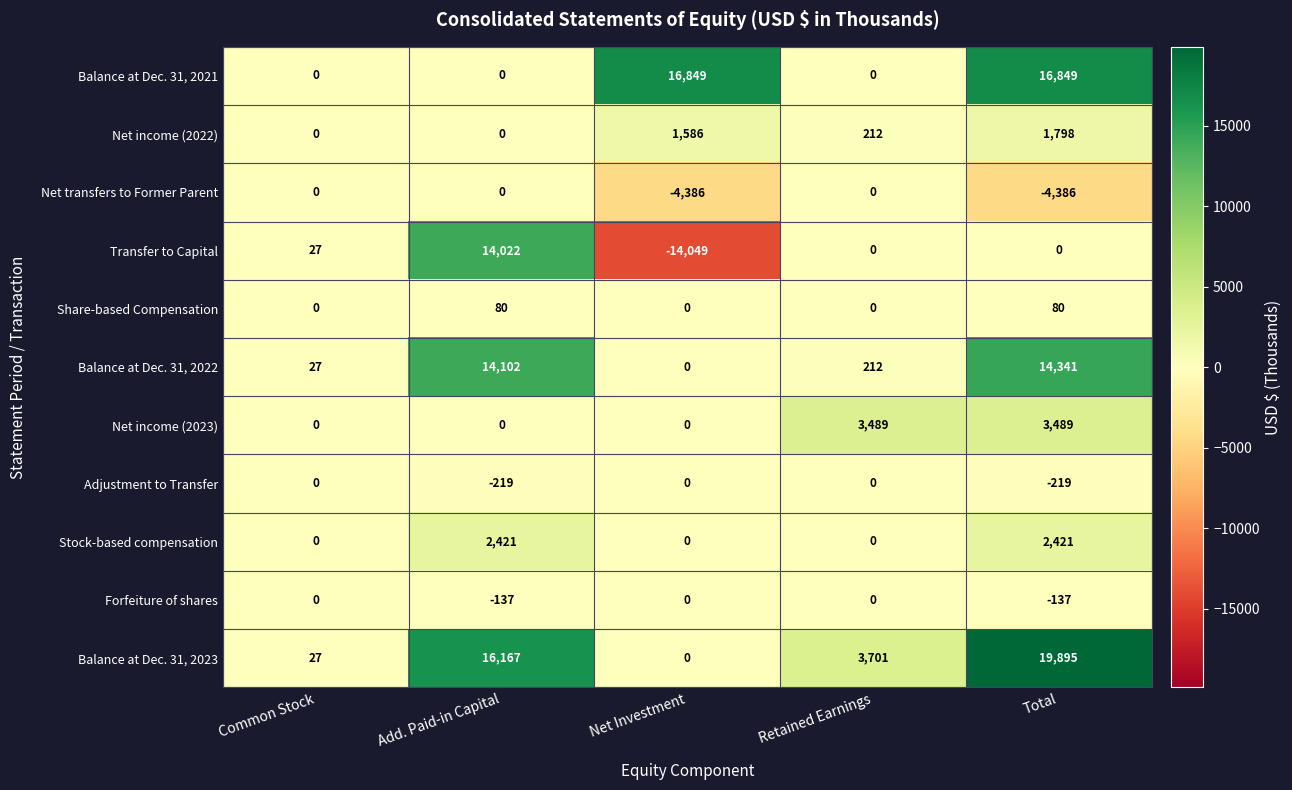

Between Retained Earnings and Total, which series saw the biggest shift?

Balance at Dec. 31, 2021